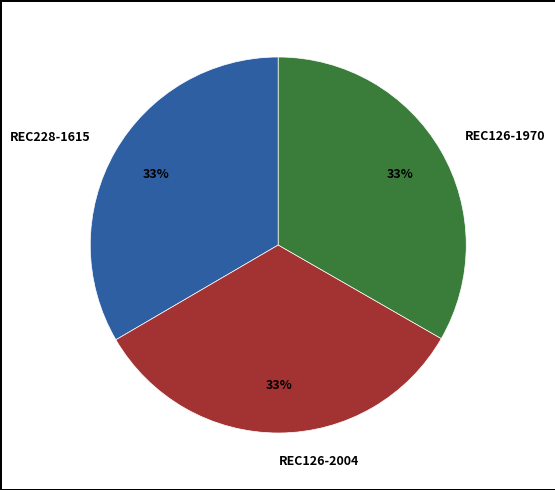

Do REC126-2004 and REC228-1615 together represent more than half of the pie?

Yes